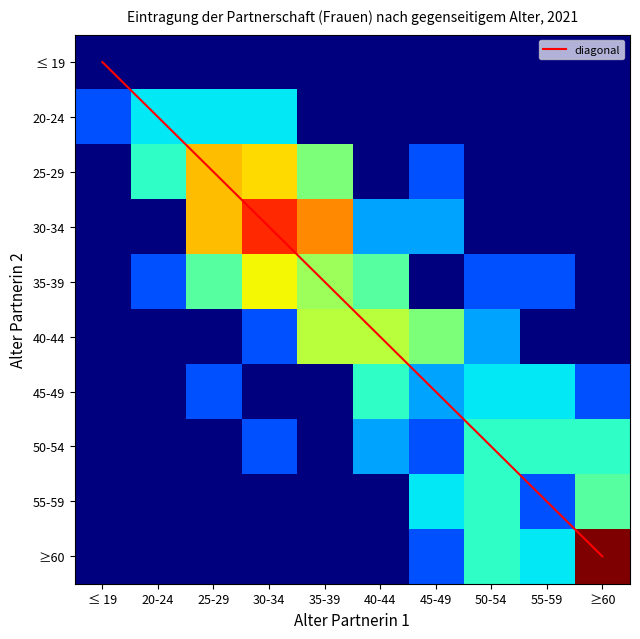

Rank the series by their maximum value, from highest to lowest.

≥60, 30-34, 25-29, 35-39, diagonal, 40-44, 55-59, 45-49, 50-54, 20-24, ≤ 19